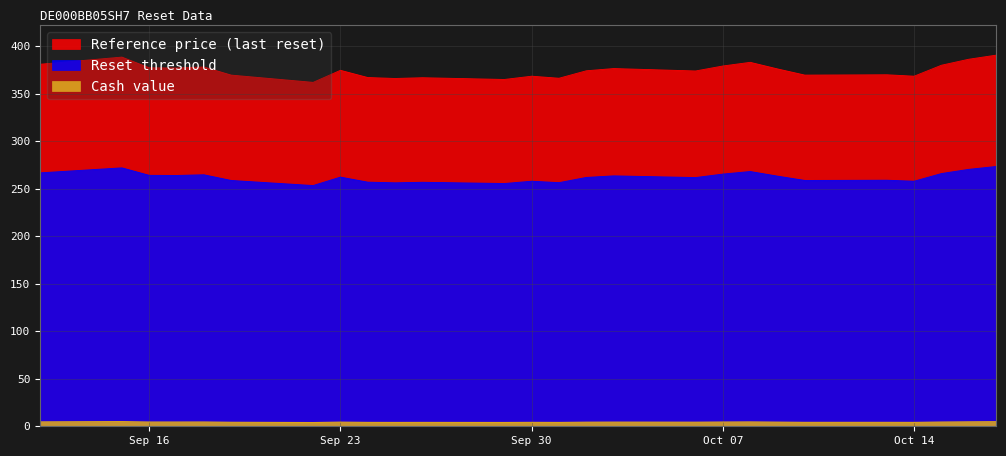

True or false: Reset threshold and Cash value cross at least once.

False